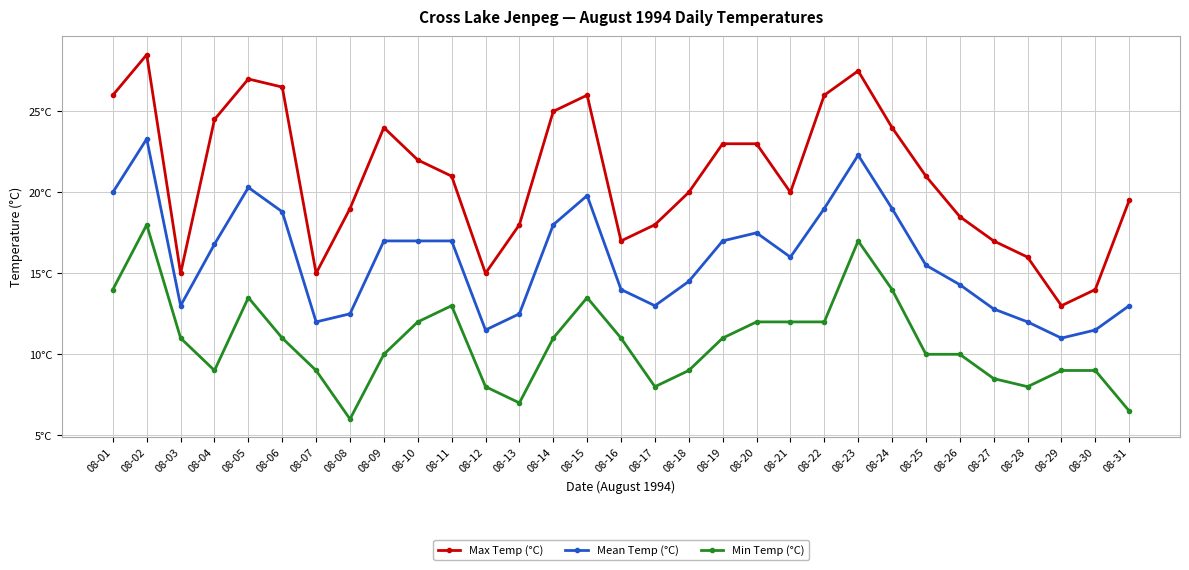

Is it true that Min Temp (°C) equals 6.0 at 08-08?

True